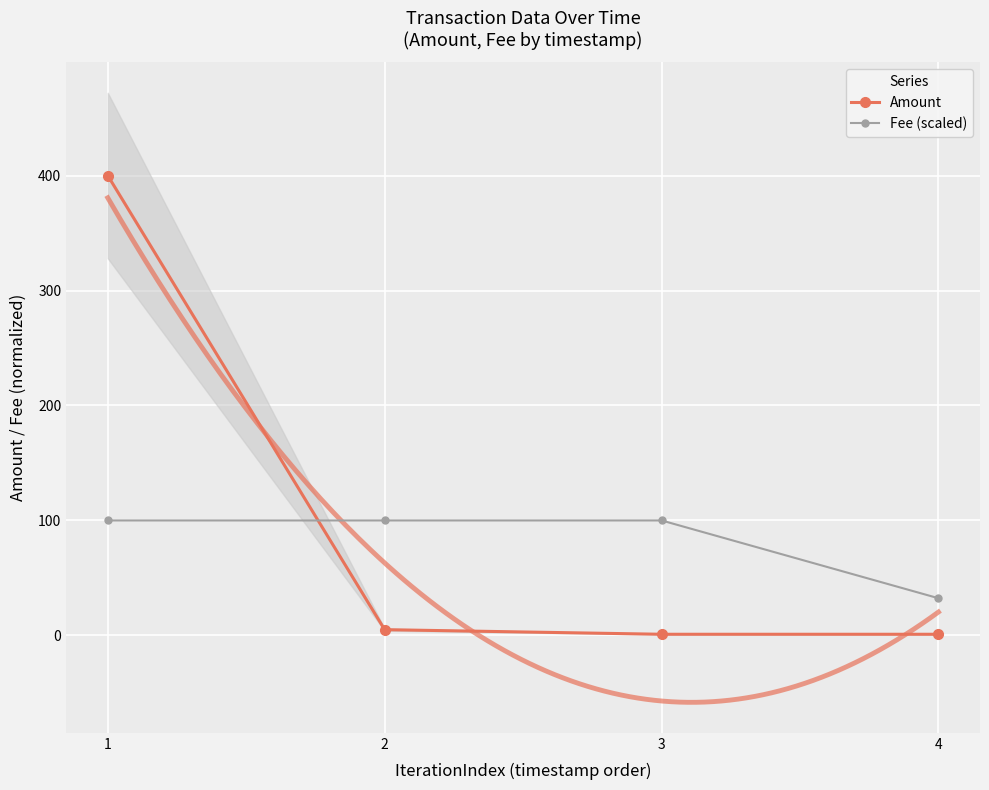

How many intersections are there between Amount and Fee (scaled)?

1